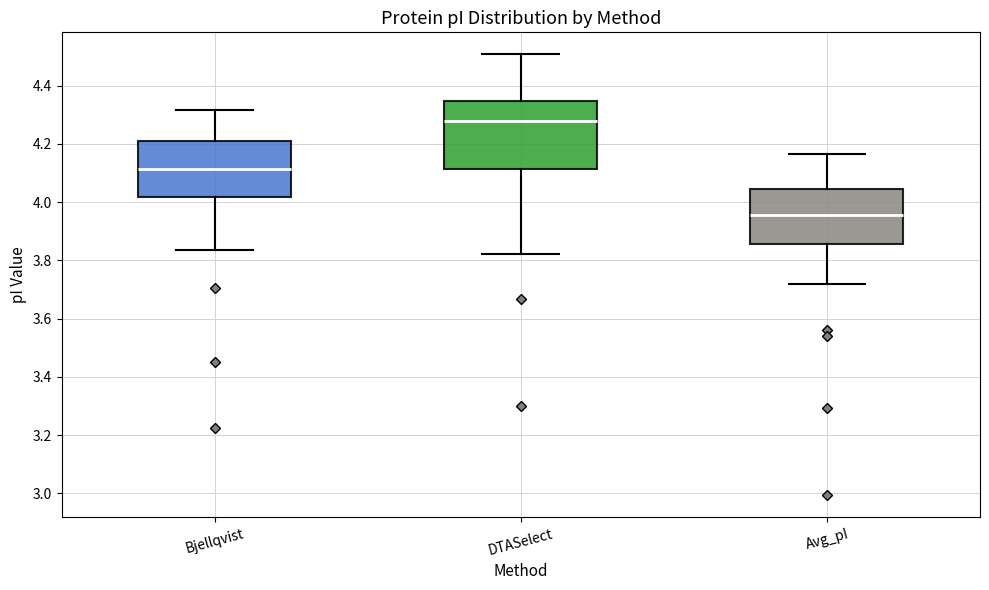

Which box's median line is the highest?

DTASelect